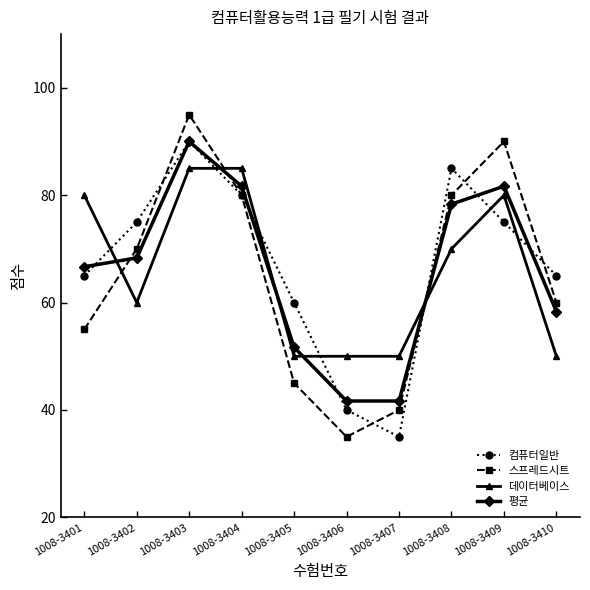

What is the value of the 데이터베이스 point at the 2nd from the left?

60.0